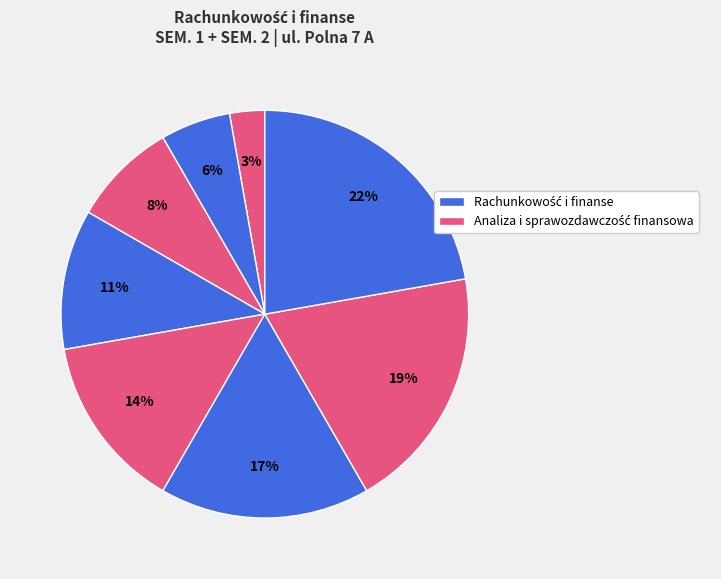

How many segments does this pie chart have?

8